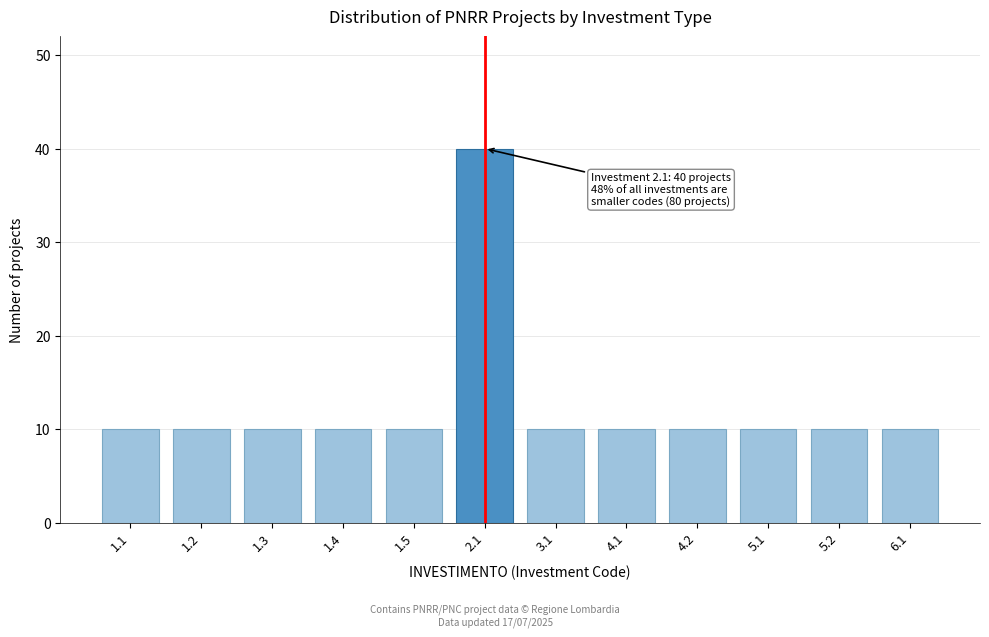

Reading left to right, what are all the values shown in this chart?

10	10	10	10	10	40	10	10	10	10	10	10